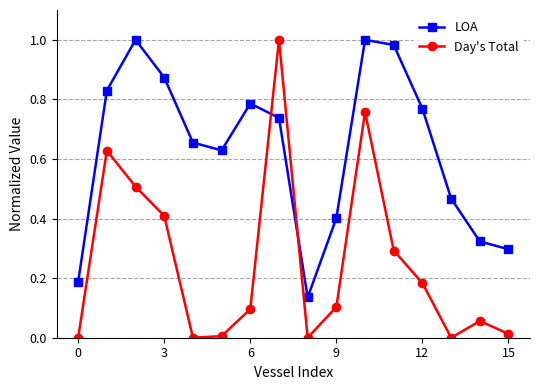

True or false: LOA has more than 1 interior local peaks.

True